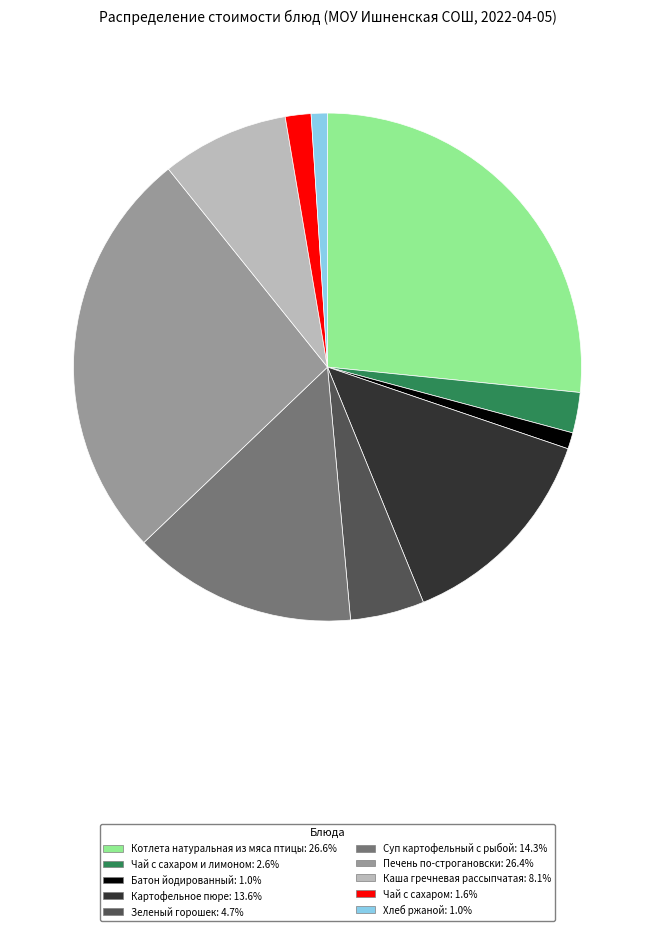

Do Печень по-строгановски: 26.4% and Зеленый горошек: 4.7% together represent more than half of the pie?

No